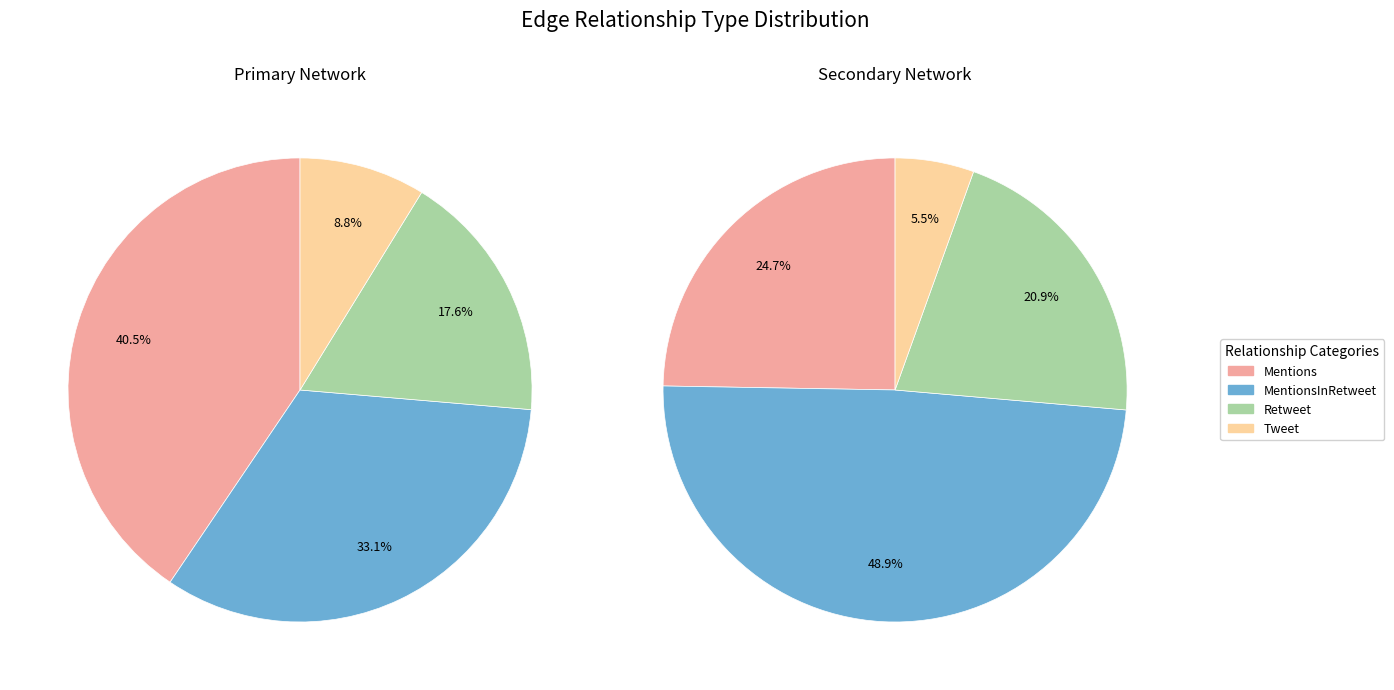

Does Tweet represent more than half of the total?

No